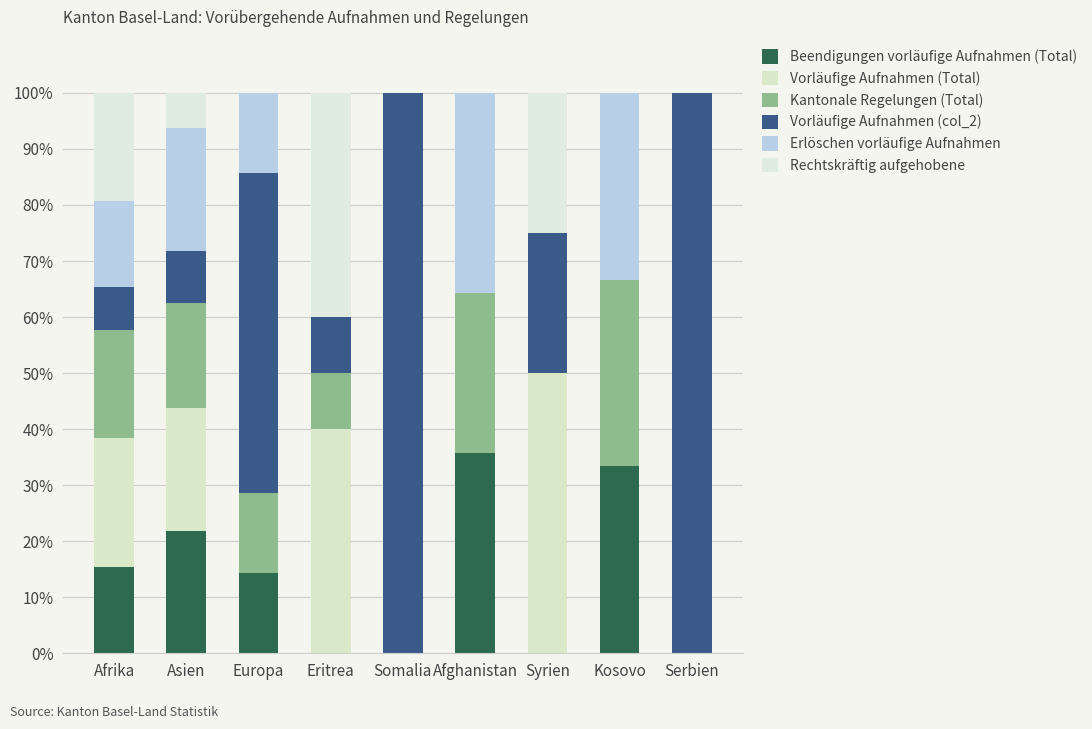

Which series has the widest spread of values?

Vorläufige Aufnahmen (col_2)